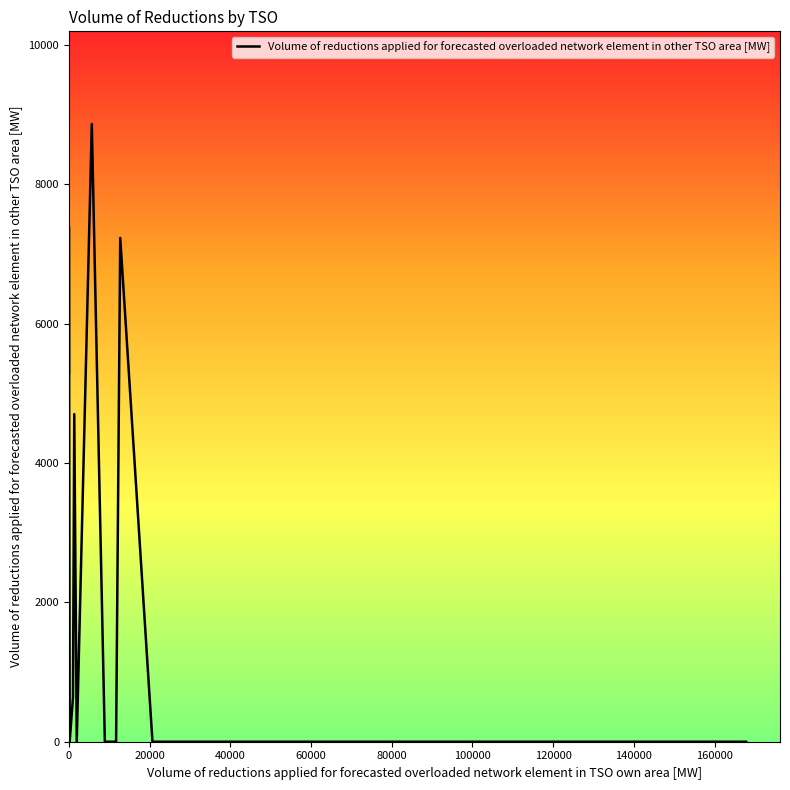

Does the chart have visible grid lines?

No